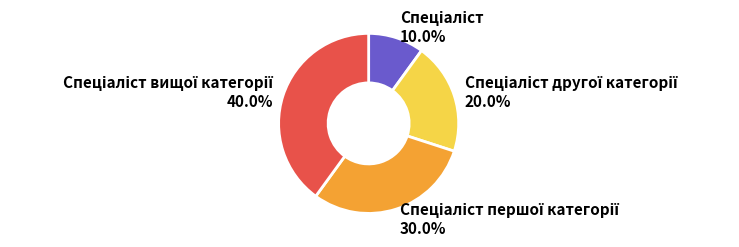

How many slices are in this pie chart?

4